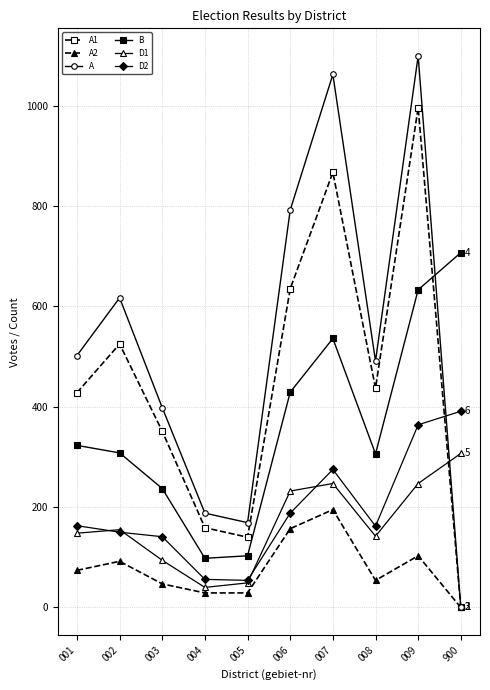

What are all the series names shown in the legend?

A1, A2, A, B, D1, D2